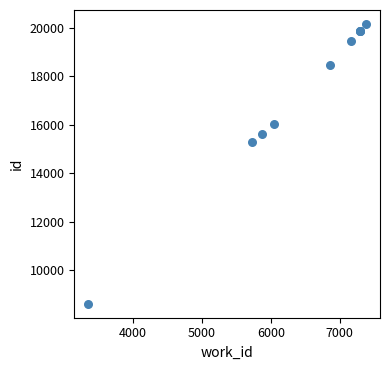

What Y value in the scatter plot is closest to 14384?

15269